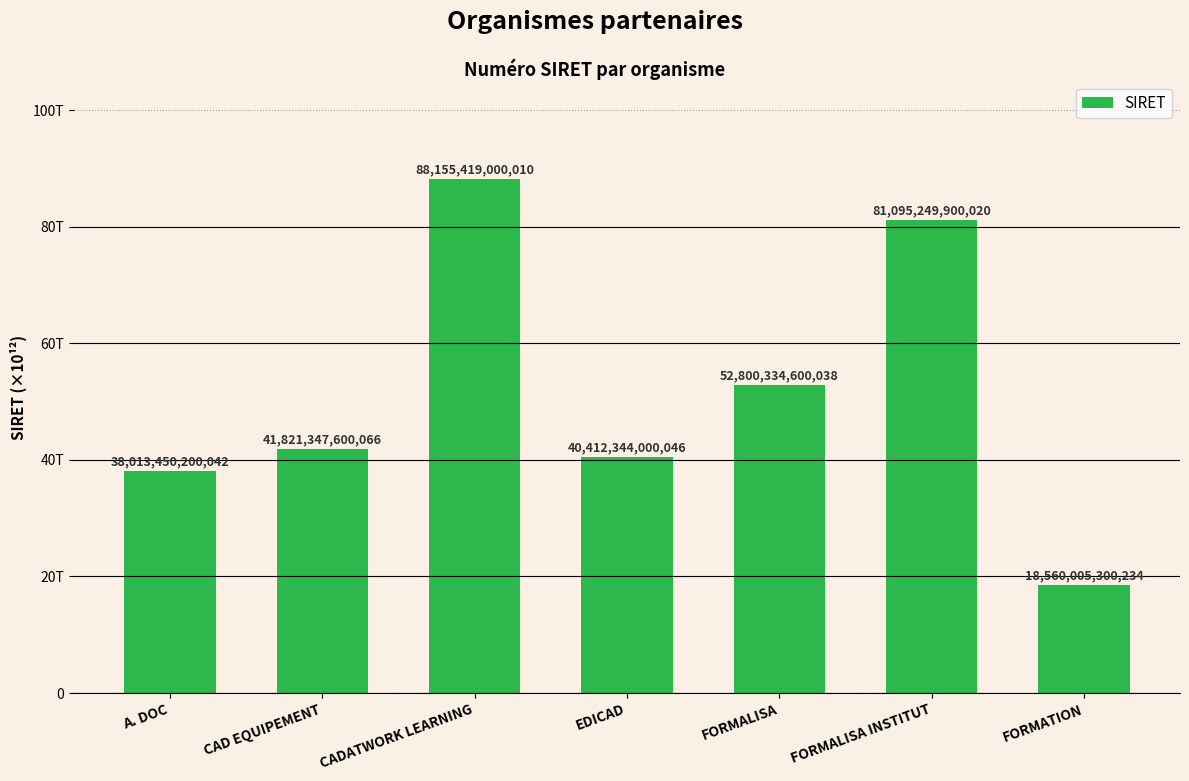

Does the chart contain any negative values?

No